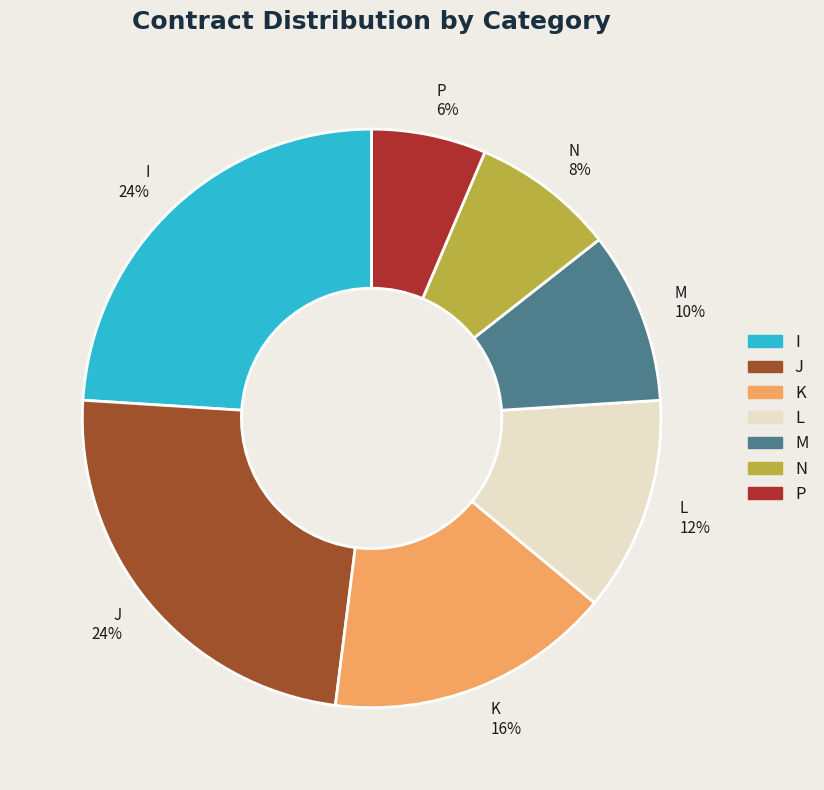

The N slice represents 1% of the pie. True or false?

False